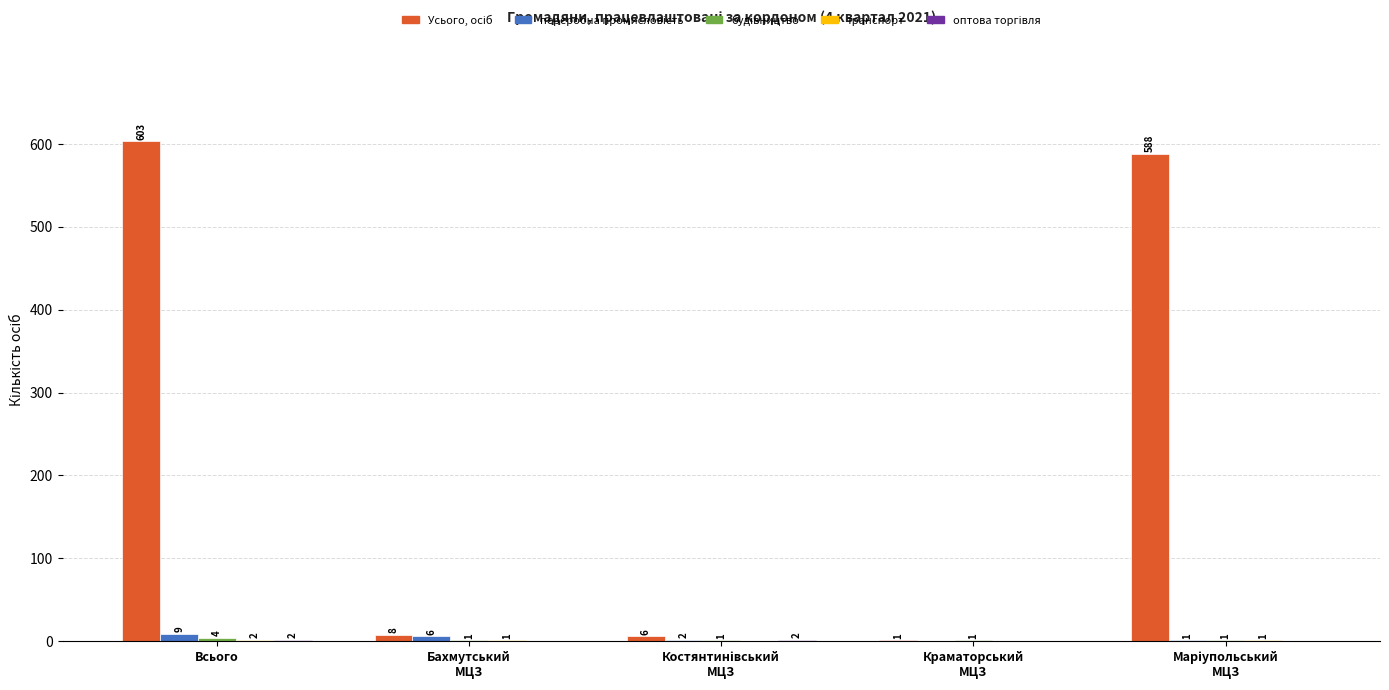

What is the sum of all оптова торгівля values?

4